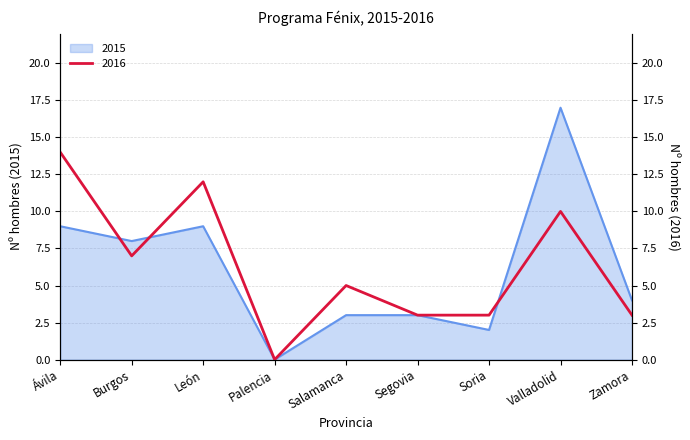

What is the sum of all 2016 values?

57